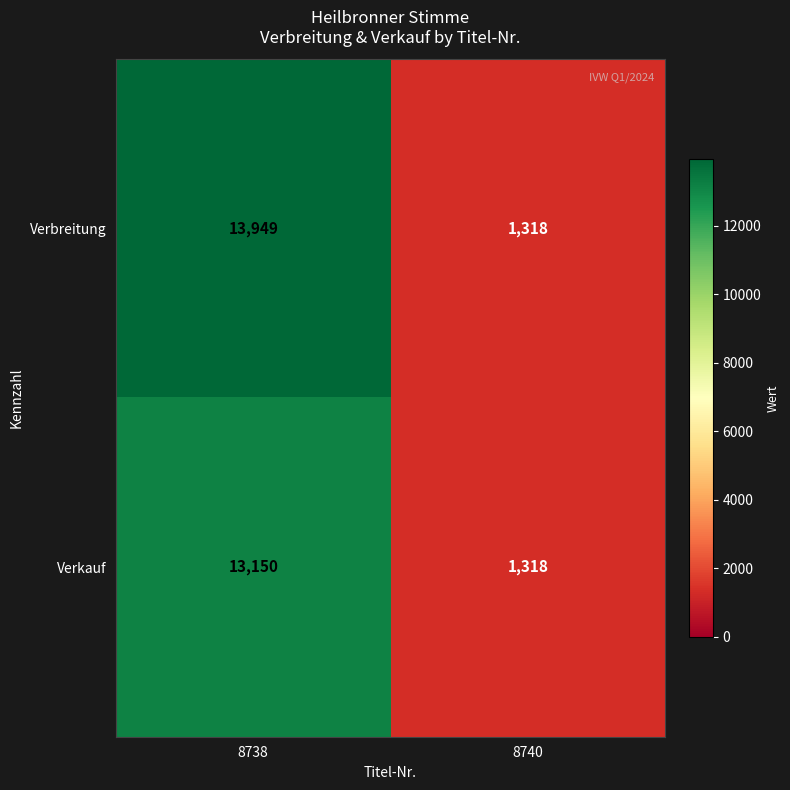

What is the sum of all Verkauf values?

14468